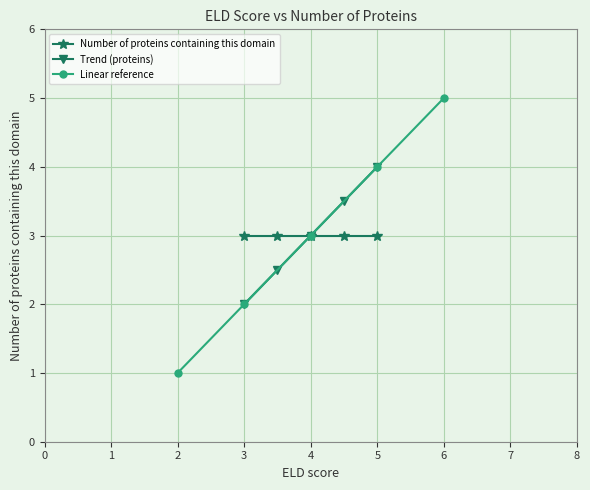

What is the difference between the maximum and minimum values in the Linear reference series?

4.0